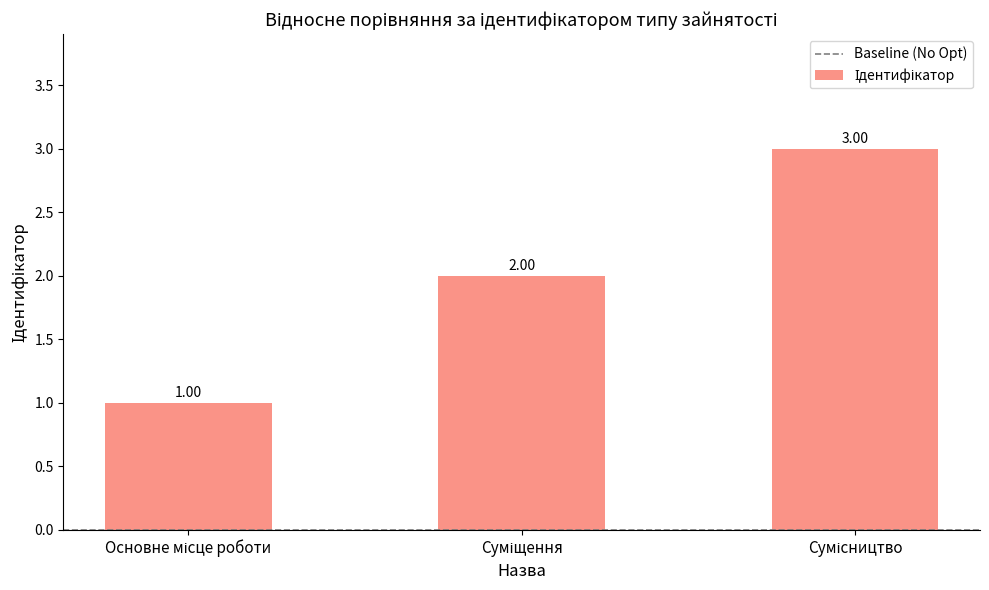

What is the sum of all values?

6